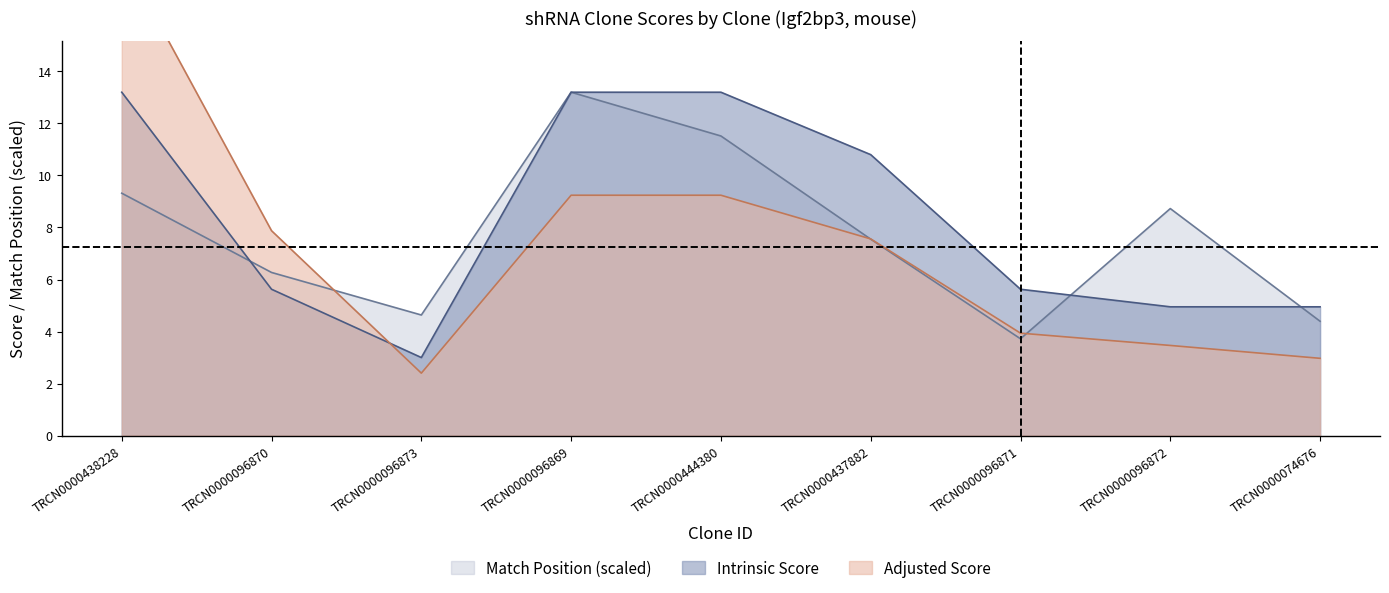

Read the Adjusted Score value at TRCN0000096870.

7.9